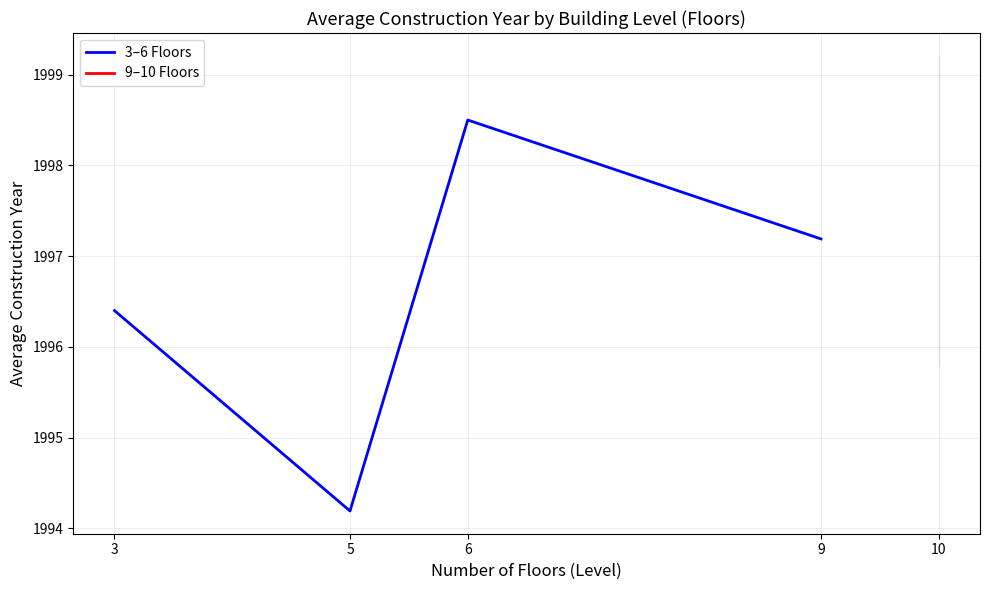

What is the difference between the values at 6 and 5?

4.3